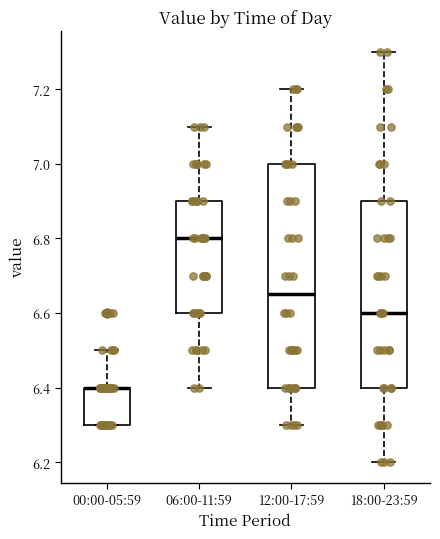

Reading left to right, transcribe this box plot: for each box, give where its median line is, the range the box spans, and where its two whiskers end, as read against the y-axis. The values are not printed on the chart, so give them approximately, as read against the axis.

00:00-05:59: median 6.40 (drawn on the box's upper edge), box 6.30 to 6.40, whiskers 6.30 to 6.50
06:00-11:59: median 6.80, box 6.60 to 6.90, whiskers 6.40 to 7.10
12:00-17:59: median 6.66, box 6.40 to 7.00, whiskers 6.30 to 7.20
18:00-23:59: median 6.60, box 6.40 to 6.90, whiskers 6.20 to 7.30